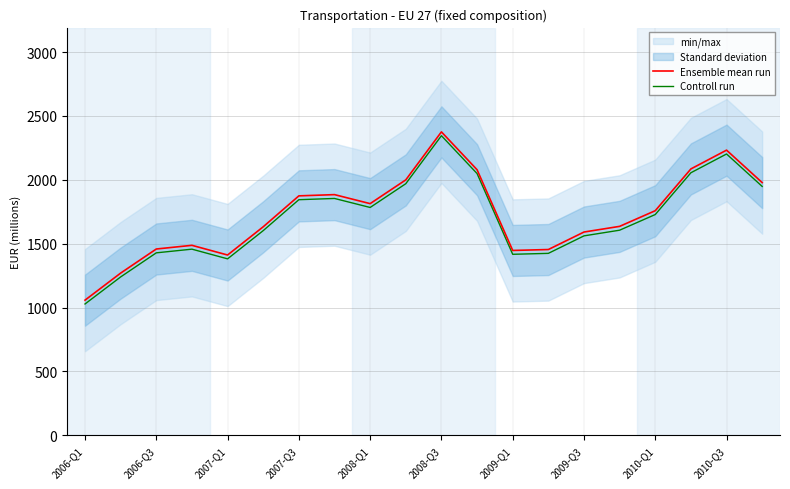

The value of Controll run at 2009-Q3 is 976.4. True or false?

False